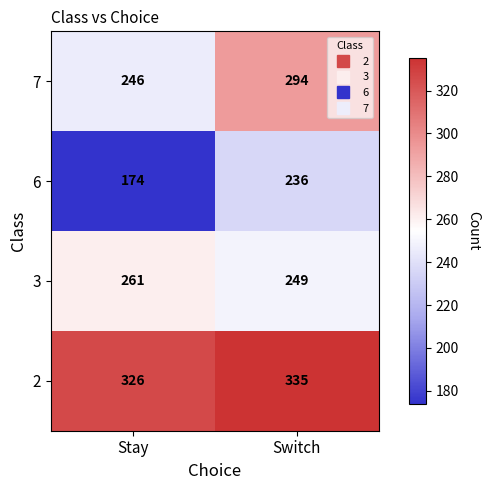

At how many categories does at least one series exceed 278?

2